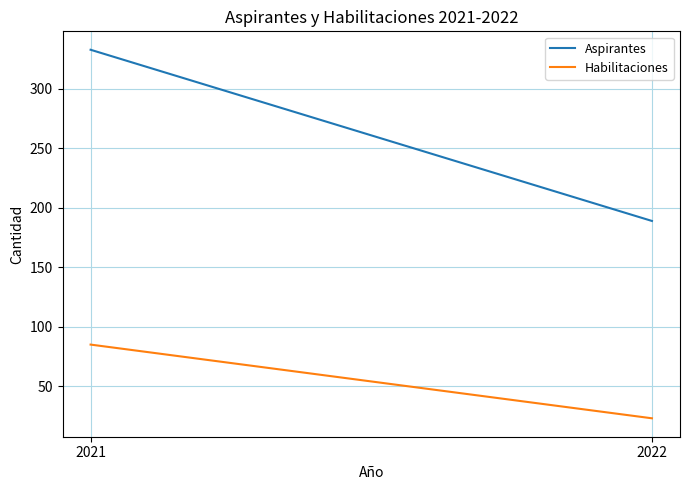

How many series are shown in this chart?

2